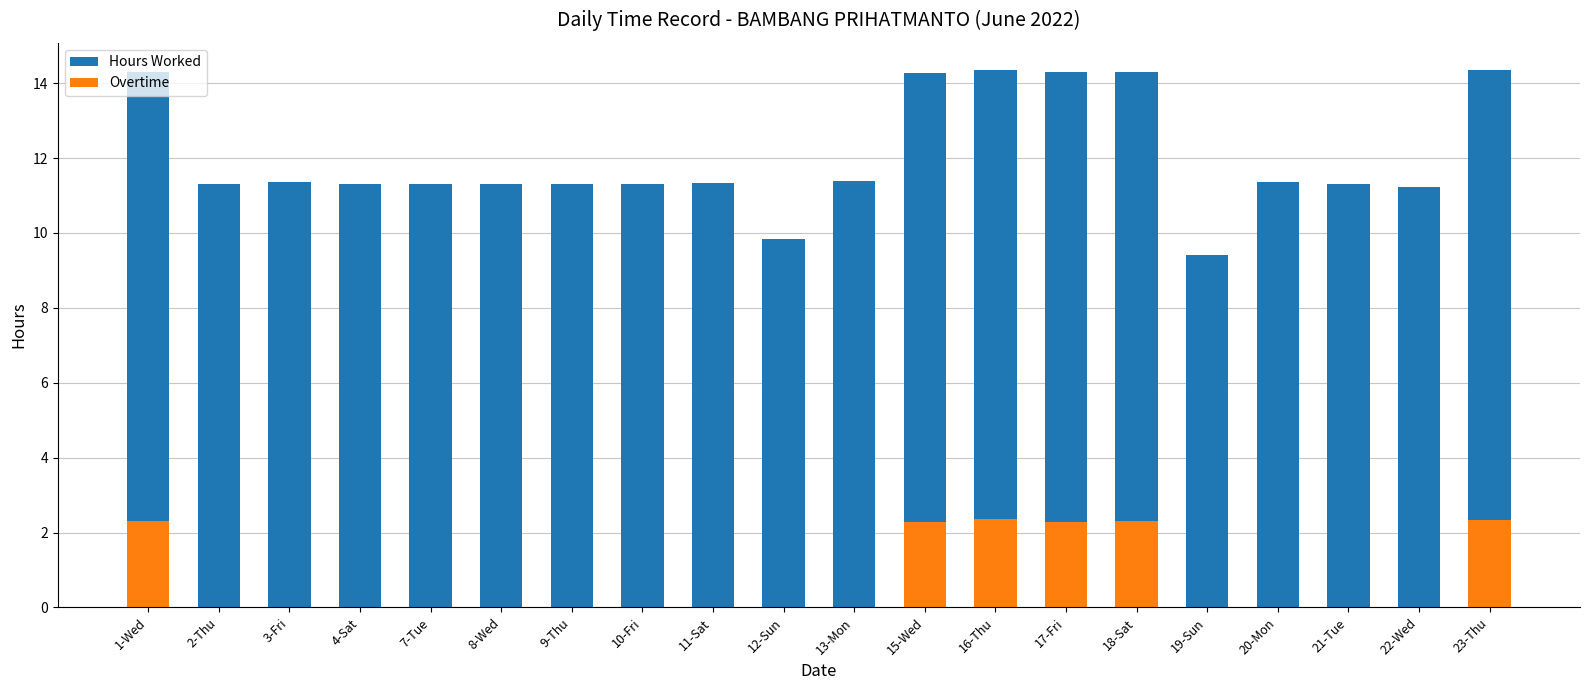

What is the sum of all Hours Worked values?

240.9